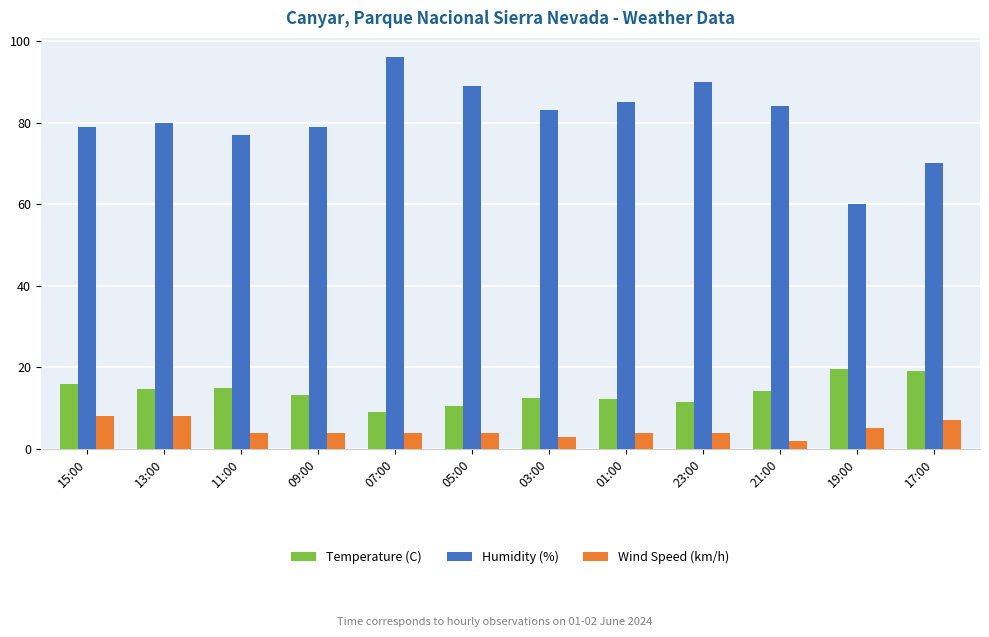

Count the number of data series in this chart.

3